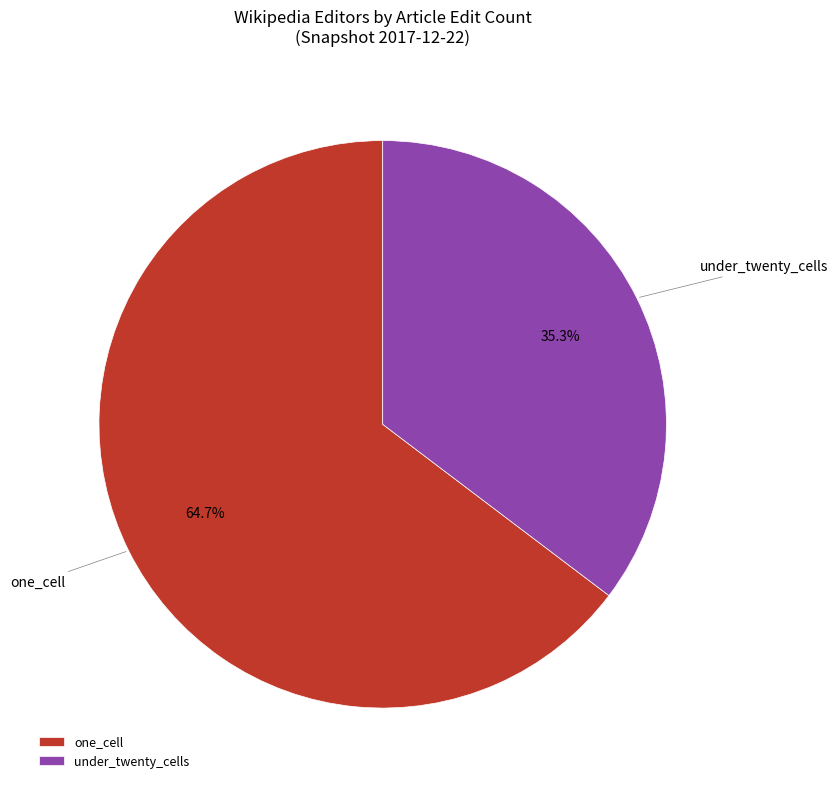

How many slices are in this pie chart?

2